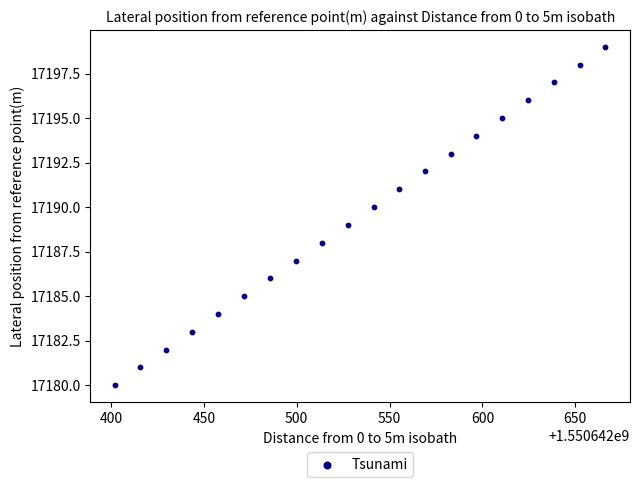

What is the range of Y values (max minus min)?

19